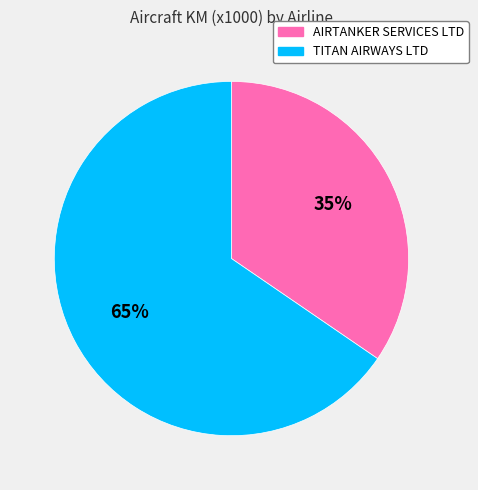

Is there a majority slice in this chart?

Yes